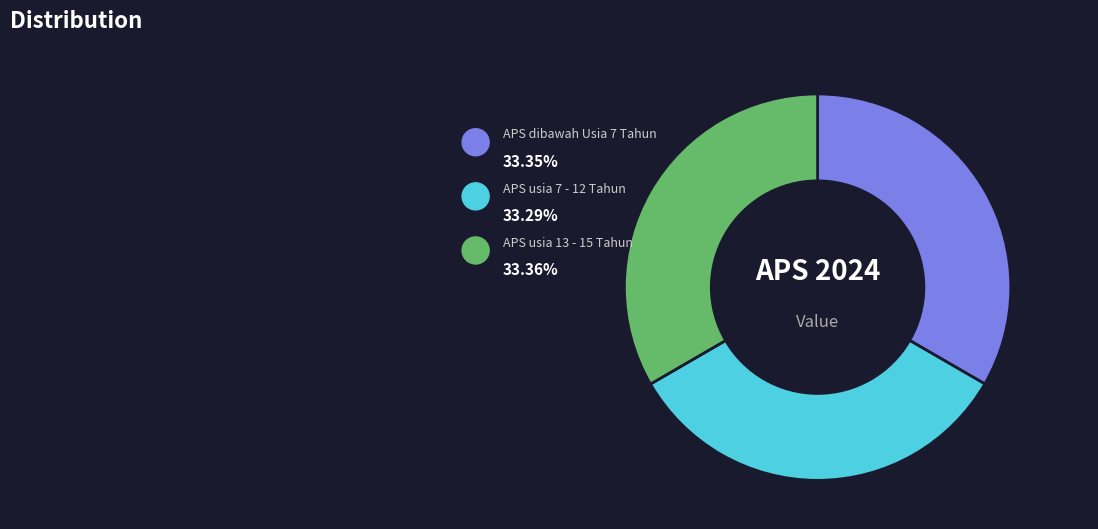

How many segments does this pie chart have?

3